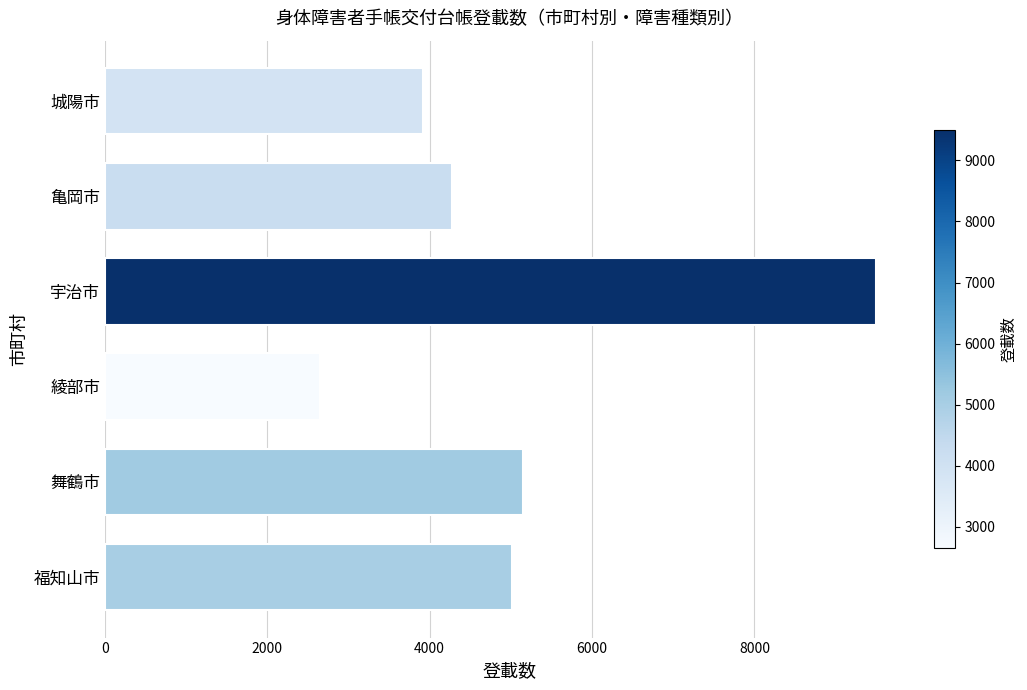

The value at 舞鶴市 is 2632. True or false?

False